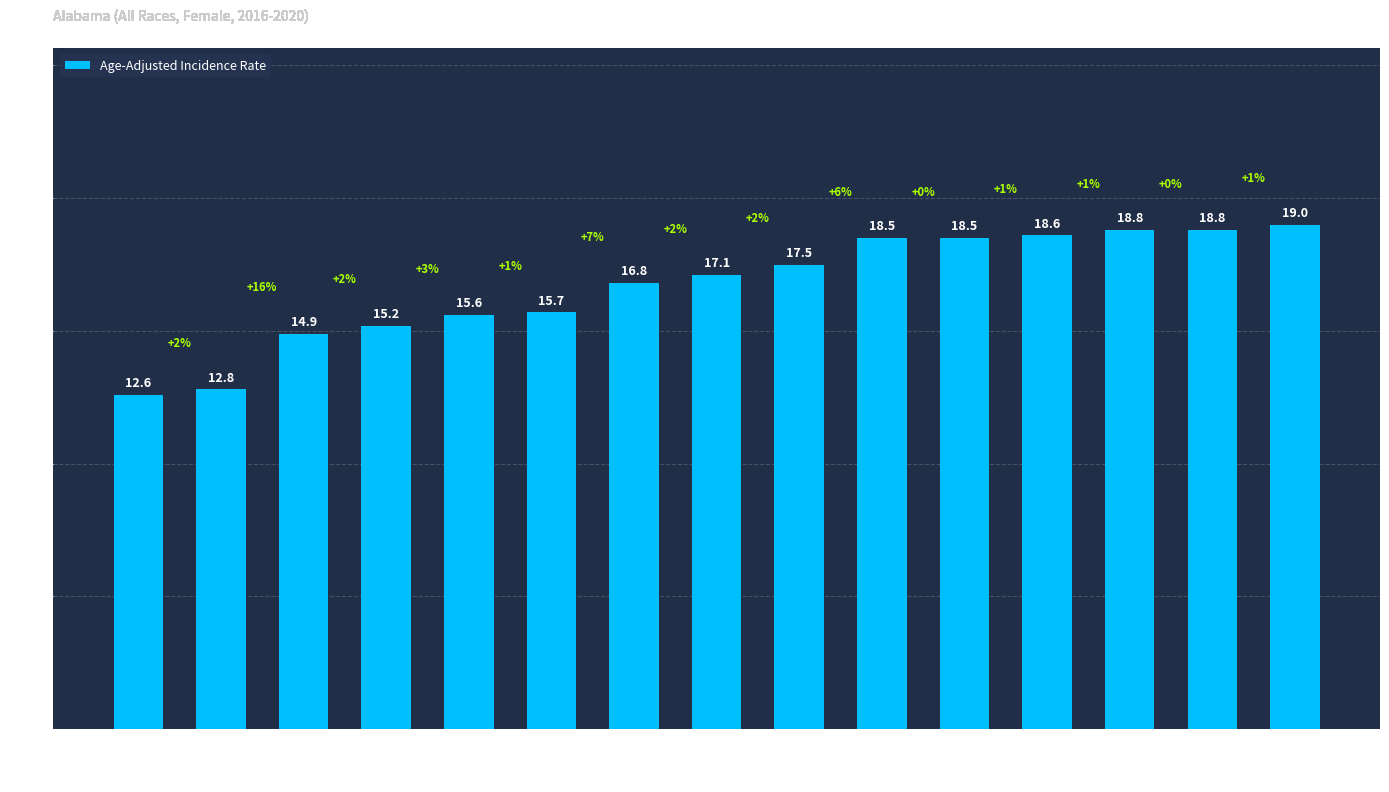

Are the bars horizontal?

No